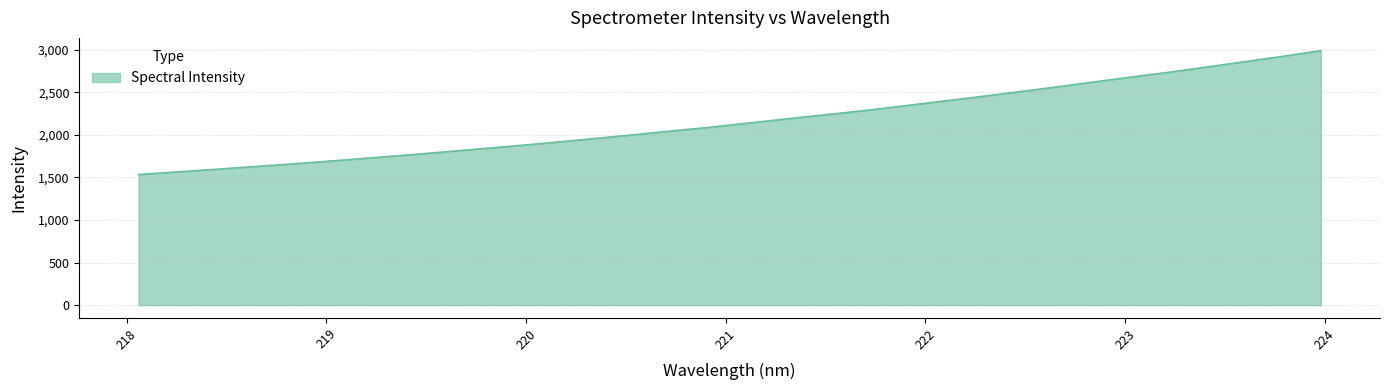

What is the minimum value shown in the chart?

1534.6